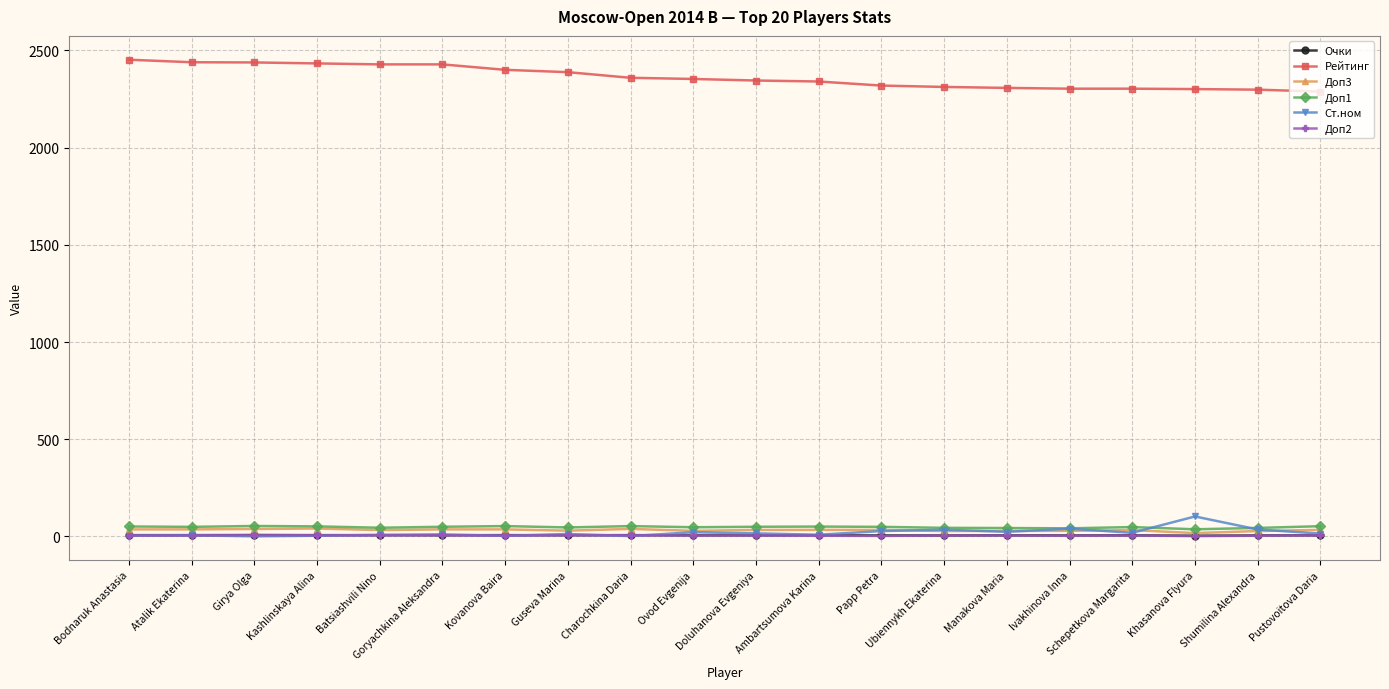

What position from the right is Ovod Evgenija?

11